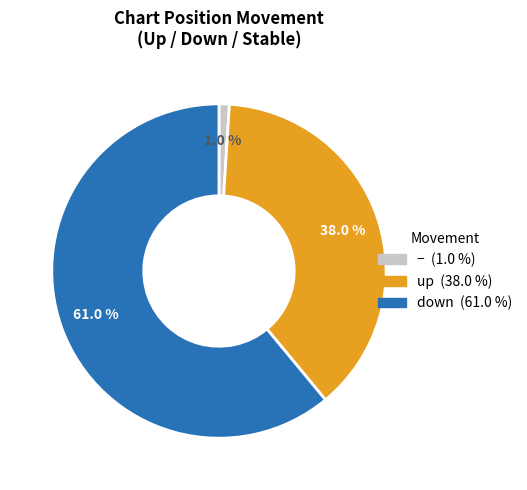

Is there any slice that represents more than half of the pie?

Yes